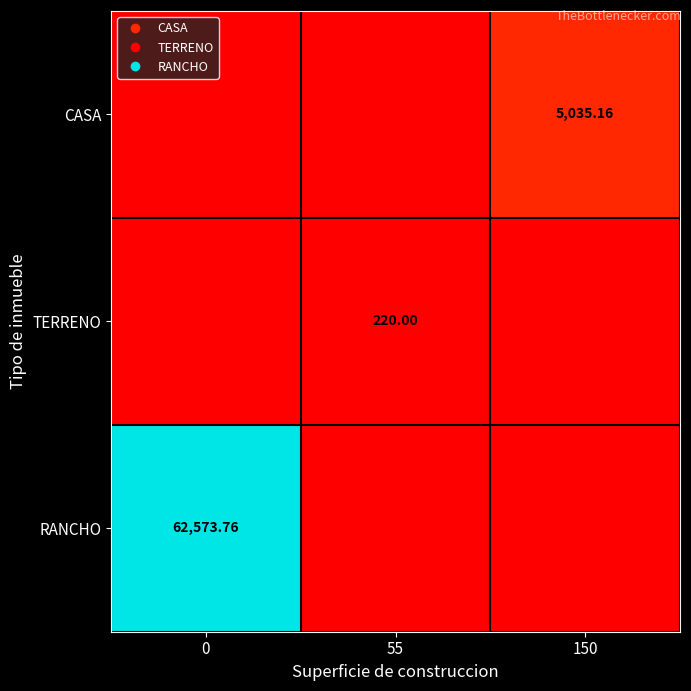

The CASA series shows 9041.1 at 150. True or false?

False